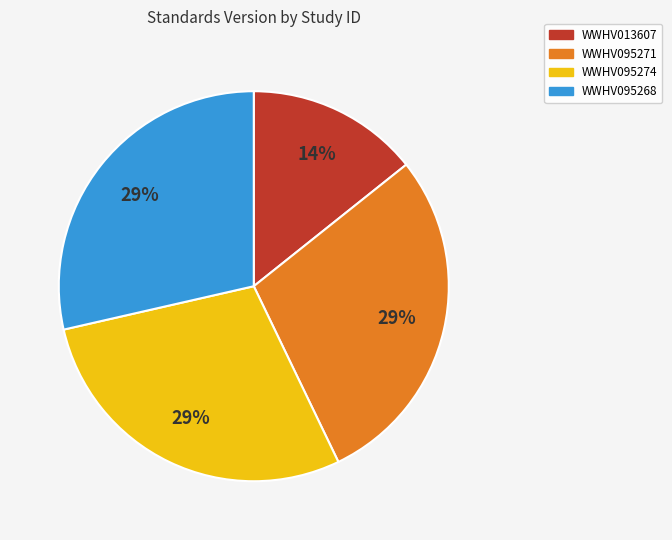

What is the ratio of the value at WWHV095271 to the value at WWHV095274?

1.0